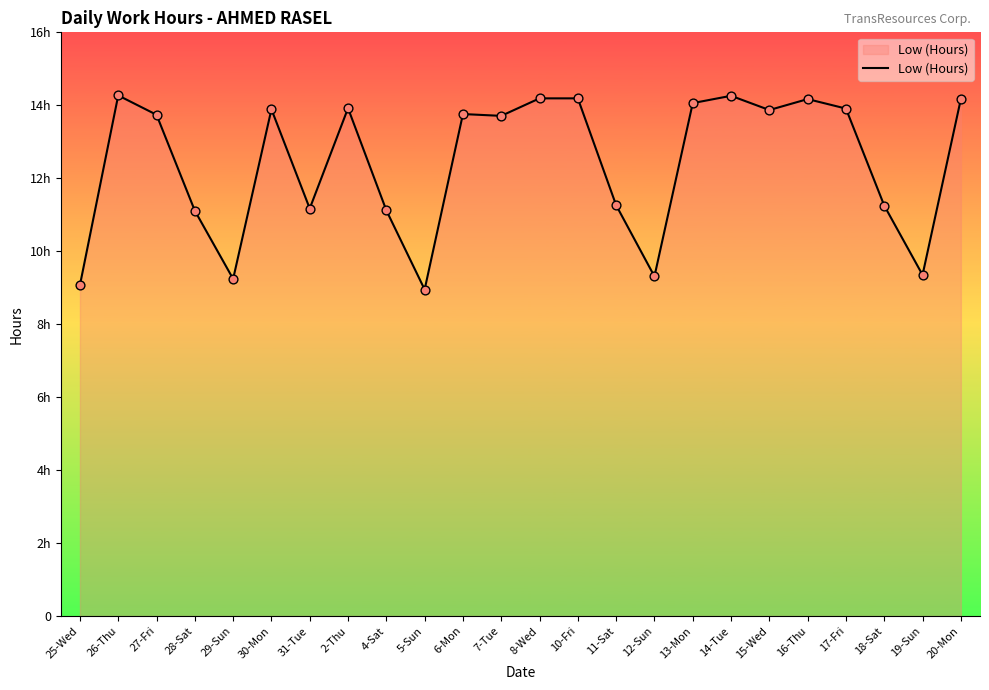

Approximately how many times larger is the value at 7-Tue compared to 20-Mon?

1.0